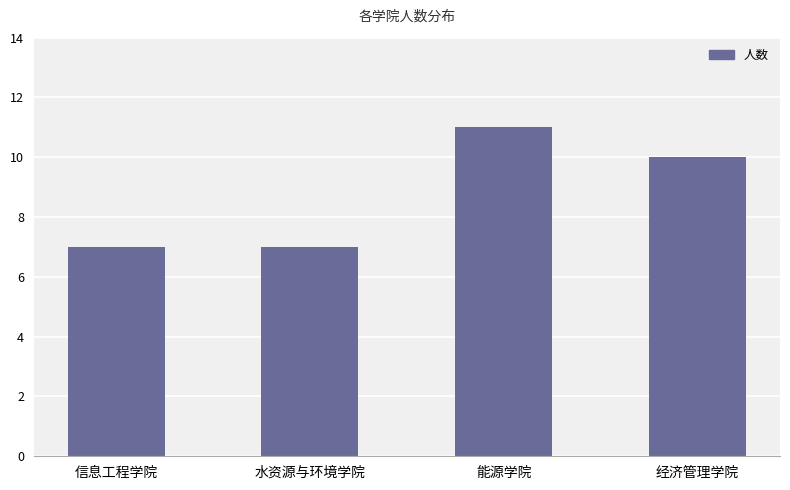

Count the values in the range 7 to 11.

4